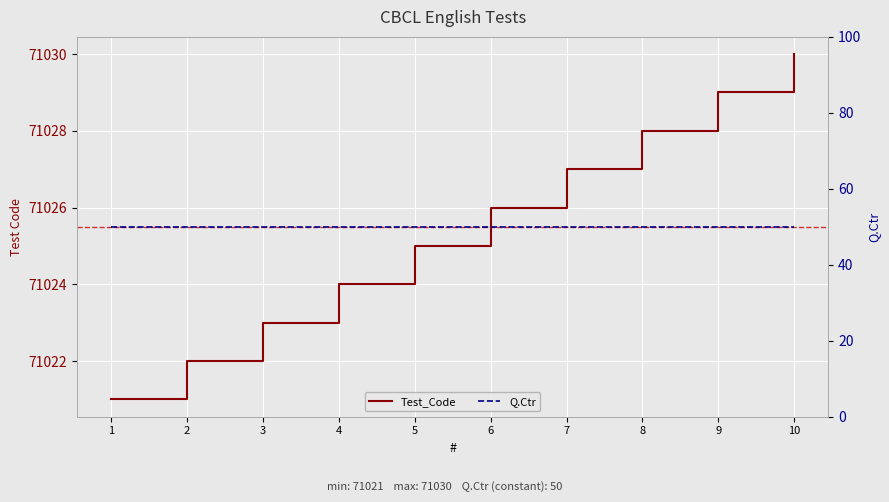

What is the value of the Q.Ctr point at the 3rd from the left?

50